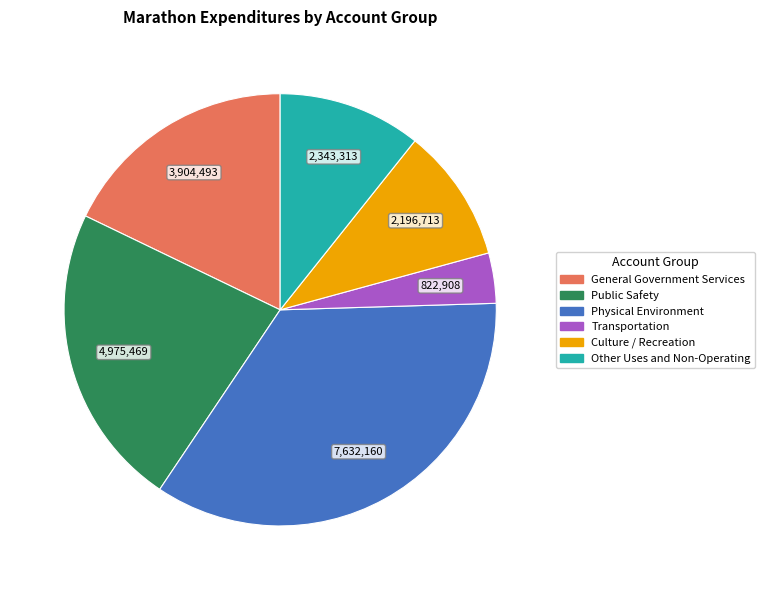

Between General Government Services and Culture / Recreation, which is larger?

General Government Services